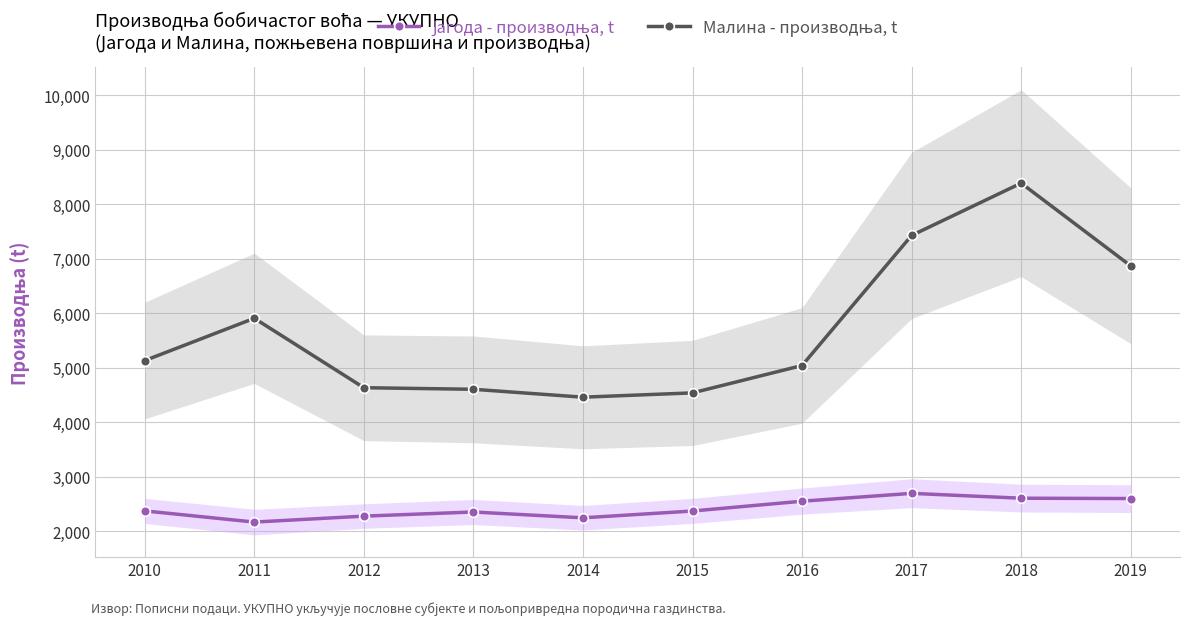

What is the difference between the Јагода - производња, t values at 2014 and 2018?

360